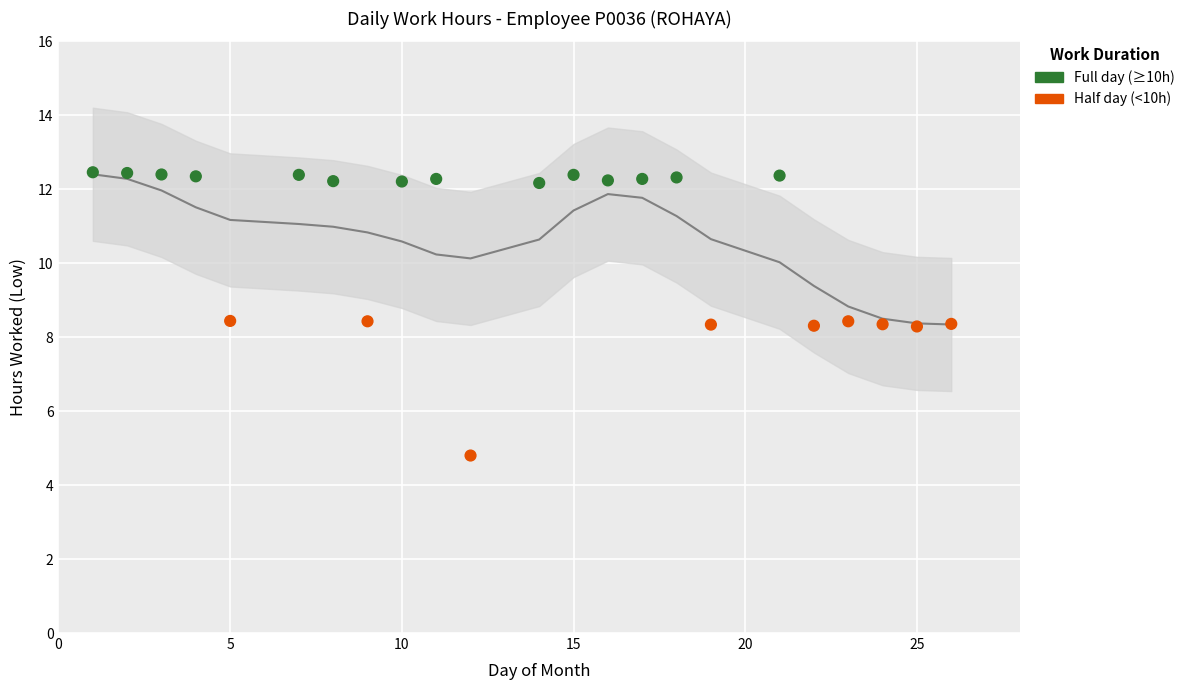

What is the range of Y values (max minus min)?

7.7